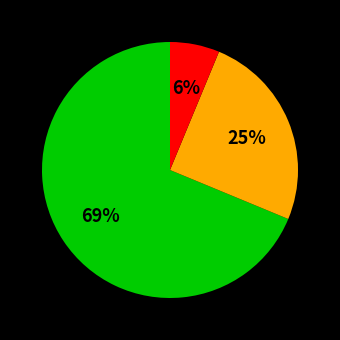

To the nearest percent, what is the average slice percentage?

33%